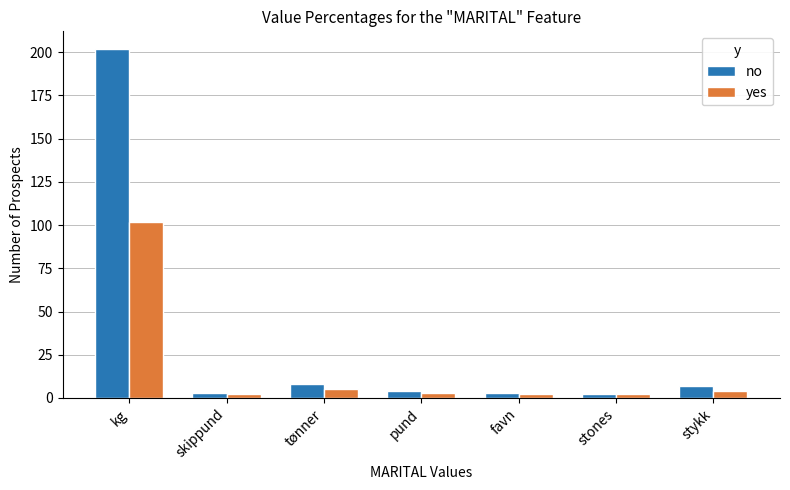

What is the label of the 1st bar from the right?

stykk